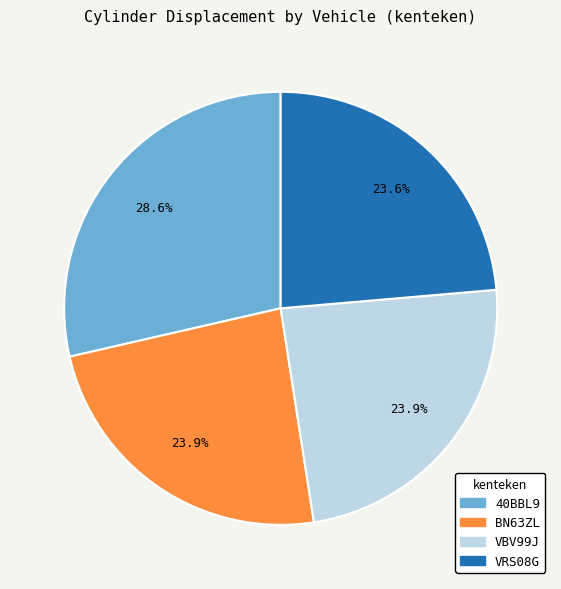

What portion of the pie excludes 40BBL9?

71.4%